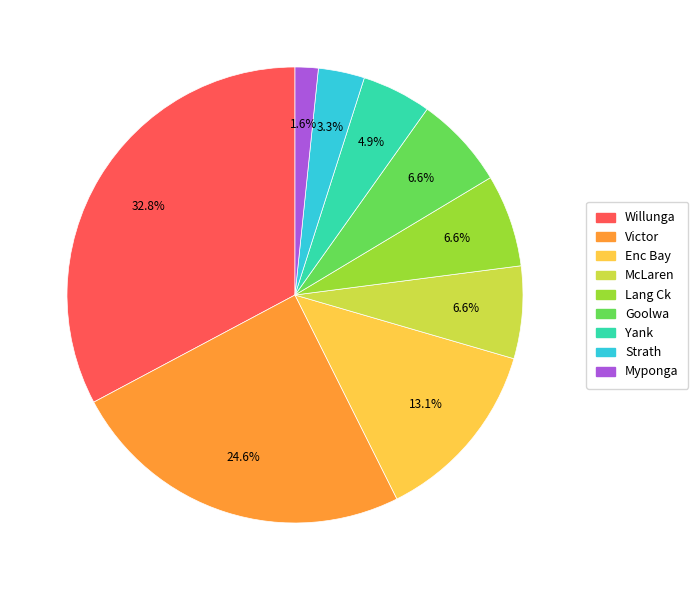

Is there any slice that represents more than half of the pie?

No